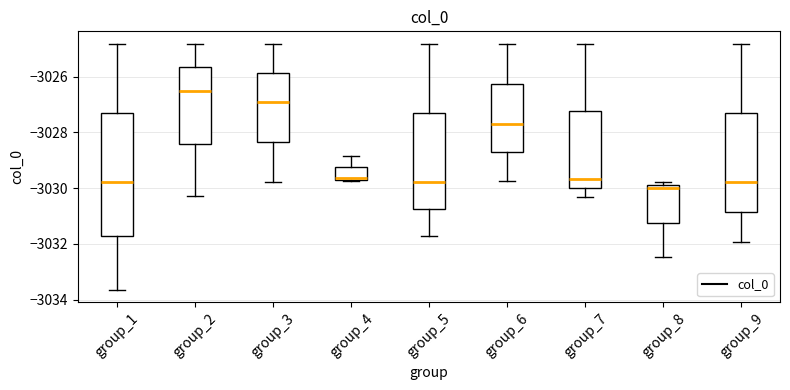

Which box's median line is the highest?

group_2